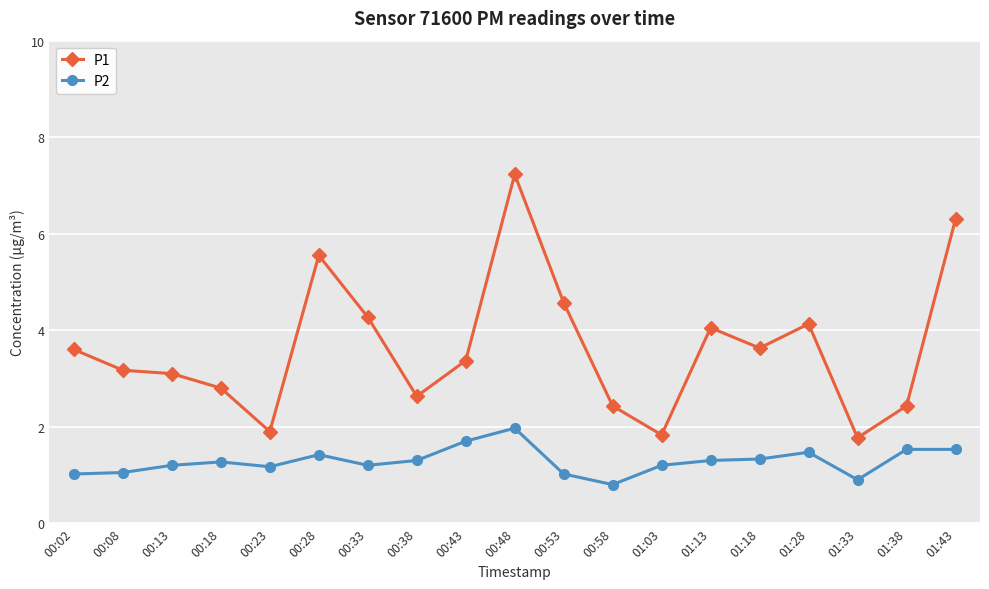

What is the minimum value shown in the chart?

0.8